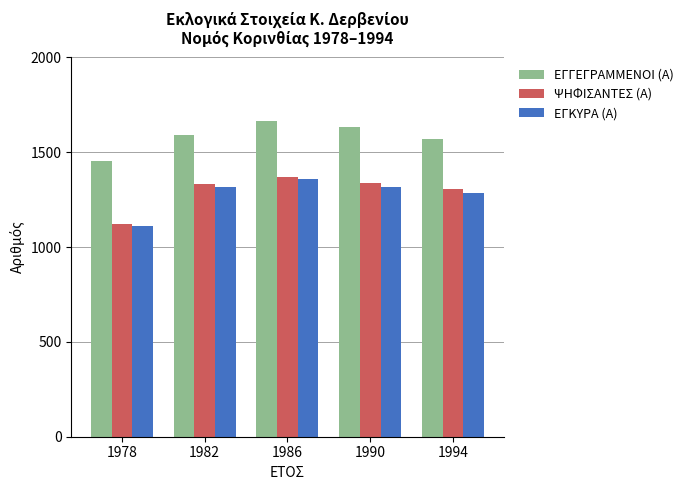

What is the lowest value of the ΨΗΦΙΣΑΝΤΕΣ (Α) series?

1119